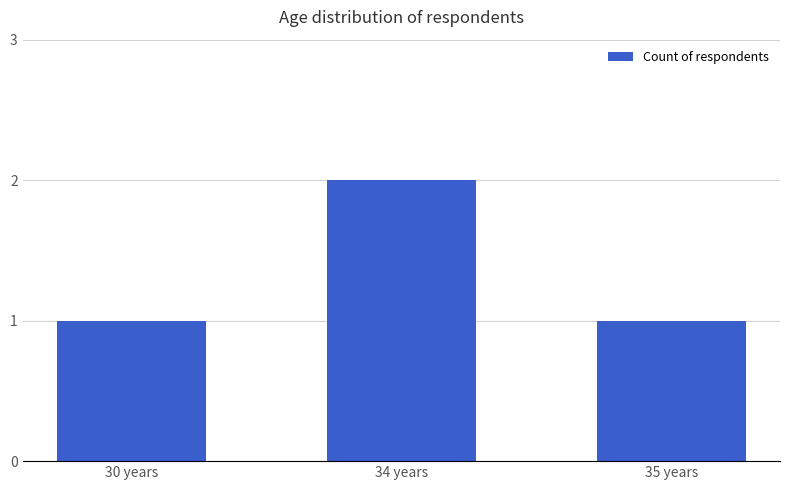

Reading right to left, transcribe all the data shown in this chart.

1	2	1